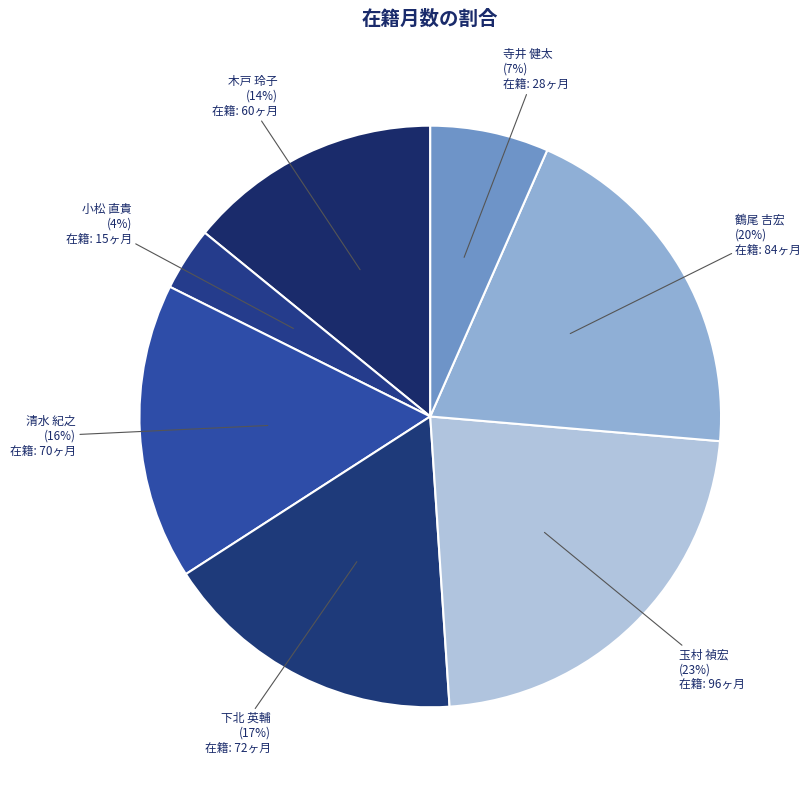

What is the smallest slice in the pie chart?

小松 直貴